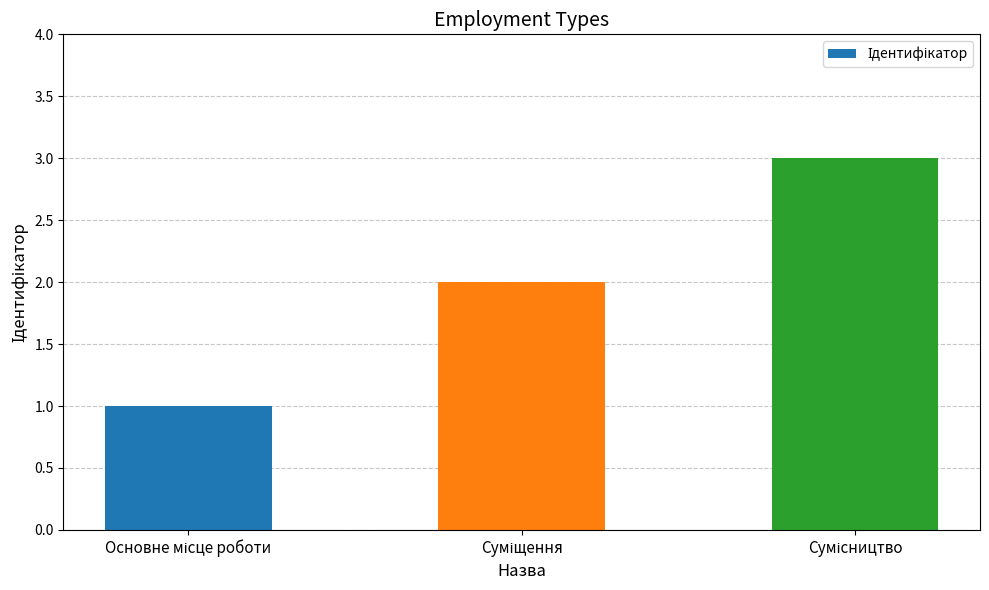

Reading right to left, transcribe all the data shown in this chart.

3	2	1